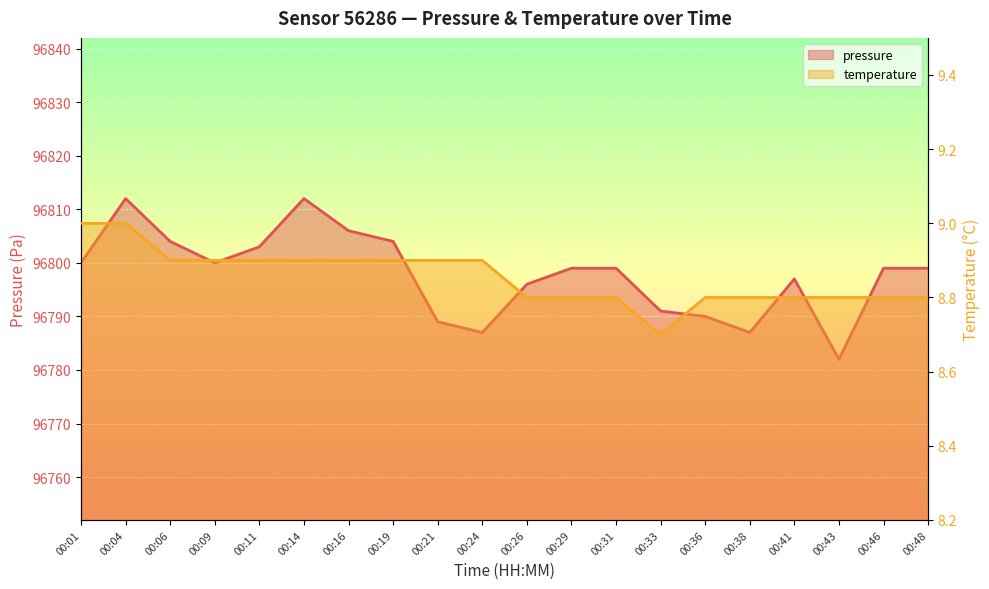

At which label does pressure (line) first exceed 96799?

00:01